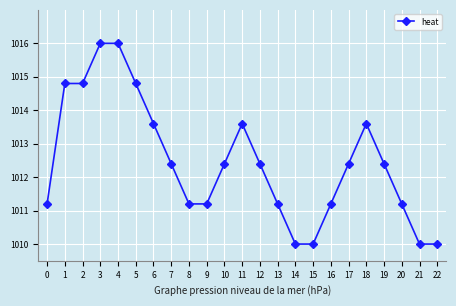

What is the difference between the second highest and minimum values?

6.0